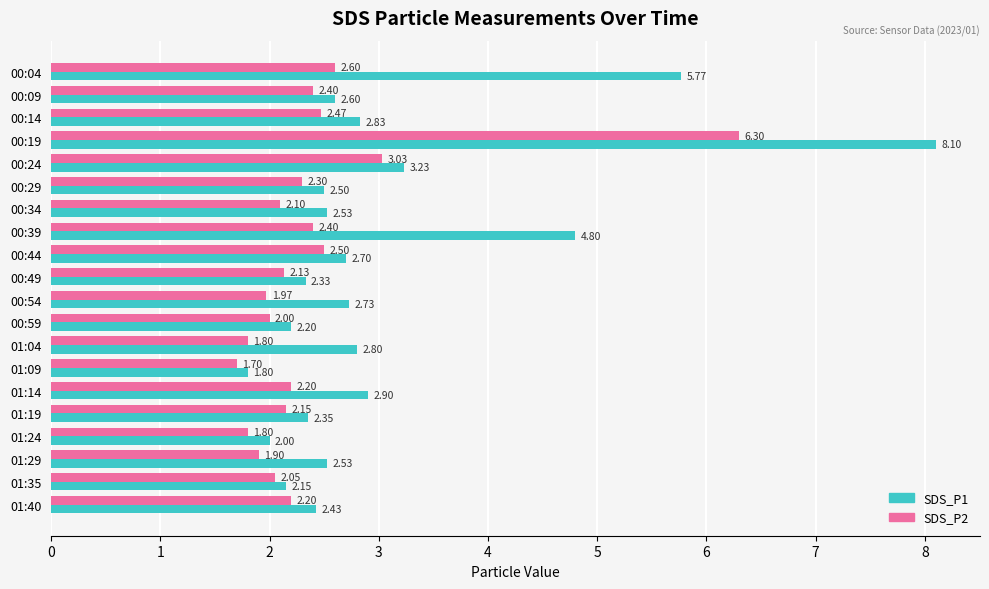

Where is SDS_P2 nearest to the value 4?

00:24